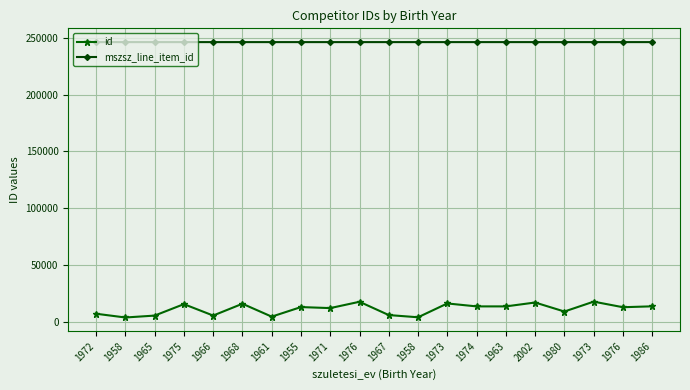

What is the label of the 20th point from the right?

1972